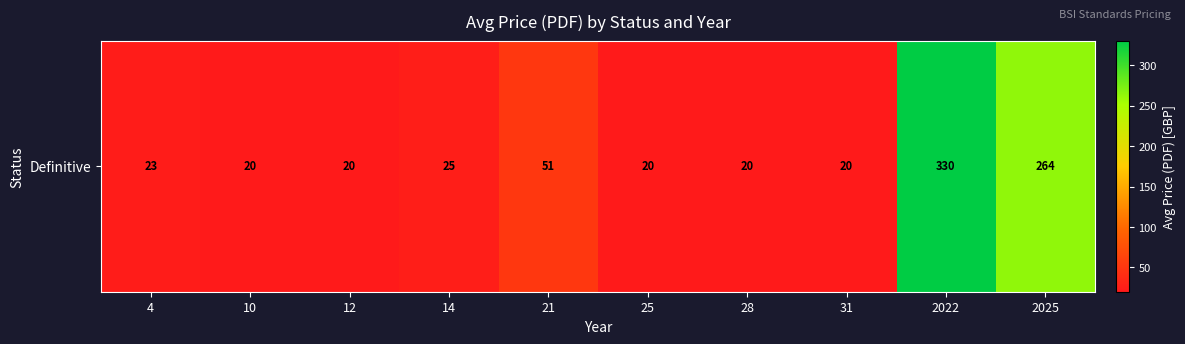

List the labels in order of value, largest first.

2022, 2025, 21, 14, 4, 10, 12, 25, 28, 31